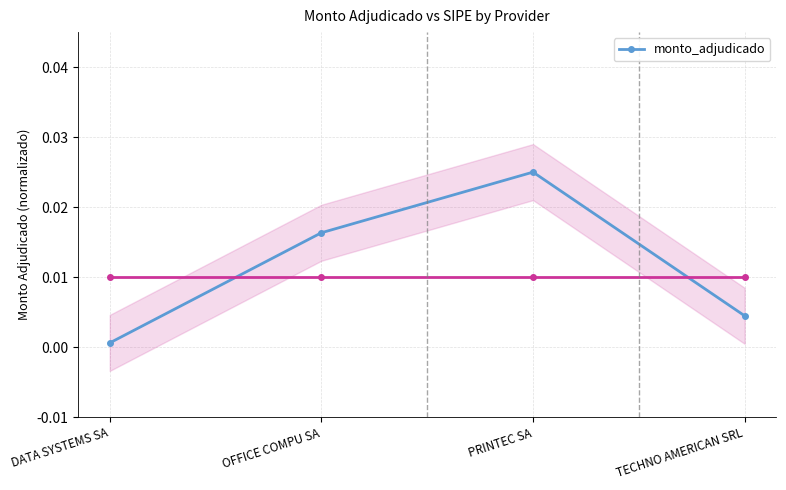

What position from the right is OFFICE COMPU SA?

3